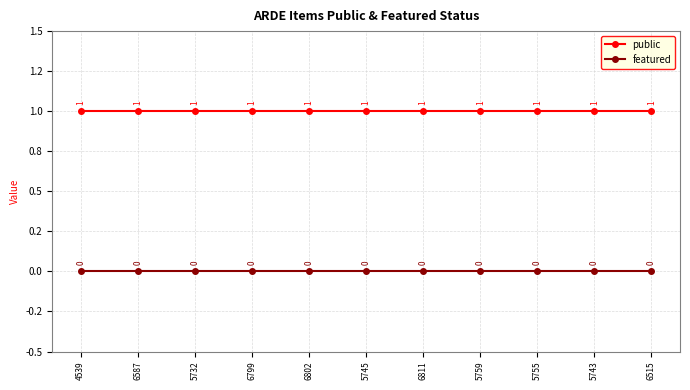

Is this an area chart (filled region under the line)?

No